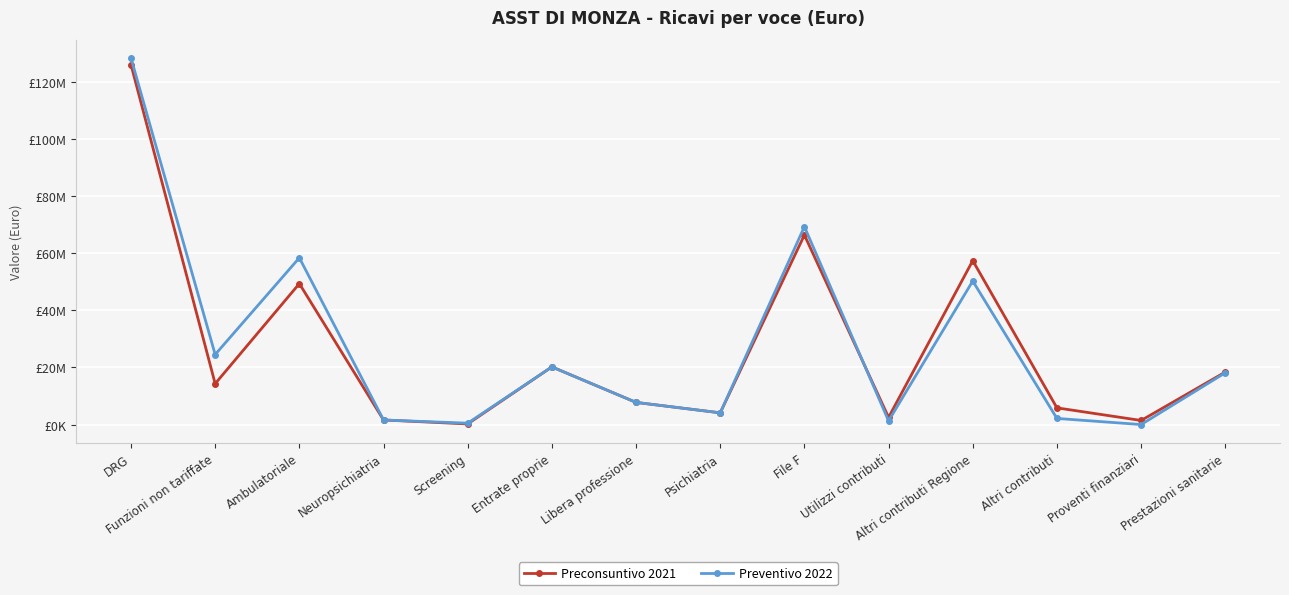

At which category does Preconsuntivo 2021 reach its first local valley?

Funzioni non tariffate